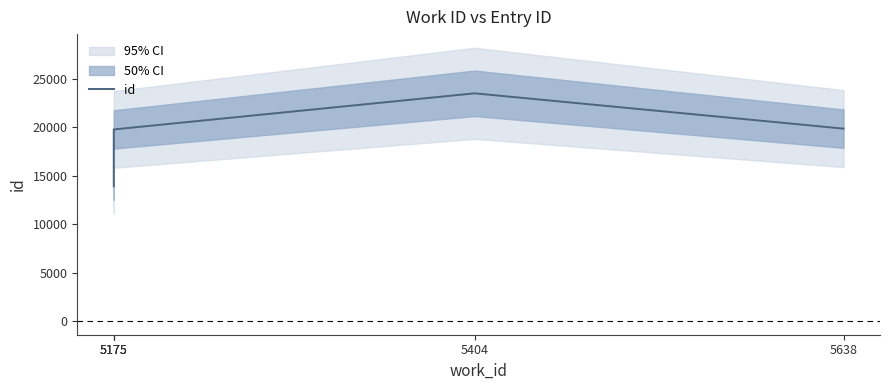

What is the change in value from 5175 to 5404?

+3729